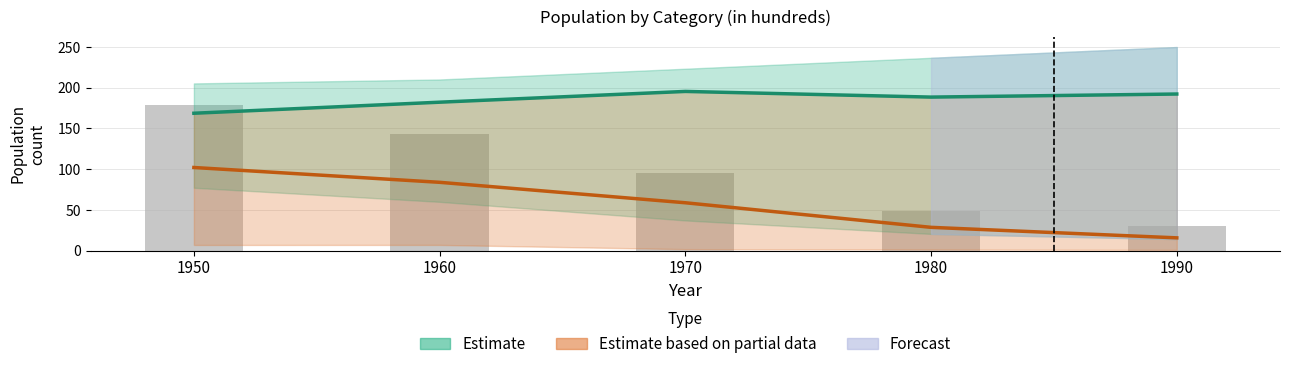

Reading left to right, transcribe all the data shown in this chart.

Estimate: 168.7	182.3	195.5	188.5	192.3
Estimate based on partial data: 102.0	83.8	58.7	28.5	15.5
Observed: 179.1	143.6	95.6	48.9	29.6